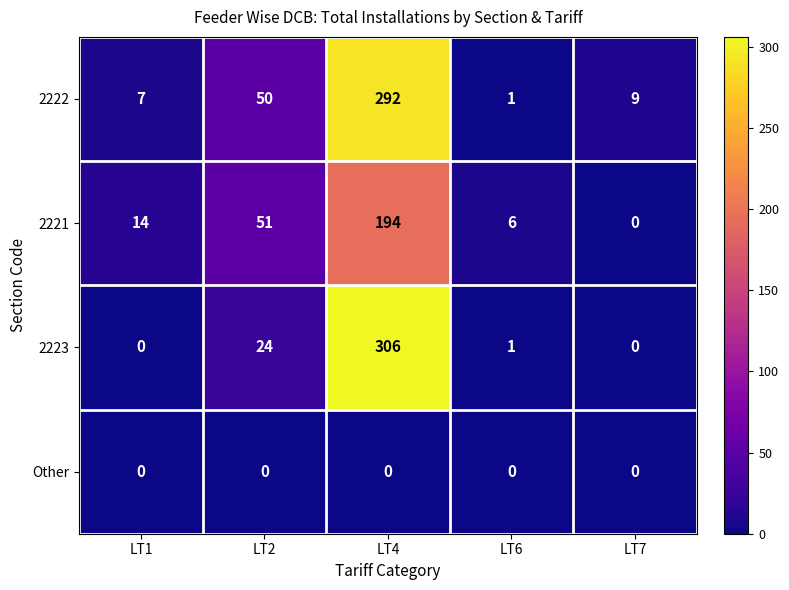

Which series has the largest total across all categories?

2222